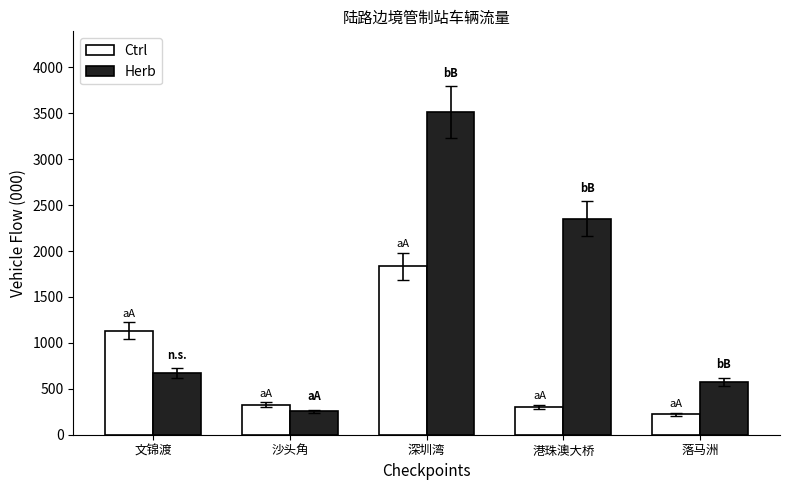

True or false: Ctrl has a value of 525.0 at 沙头角.

False